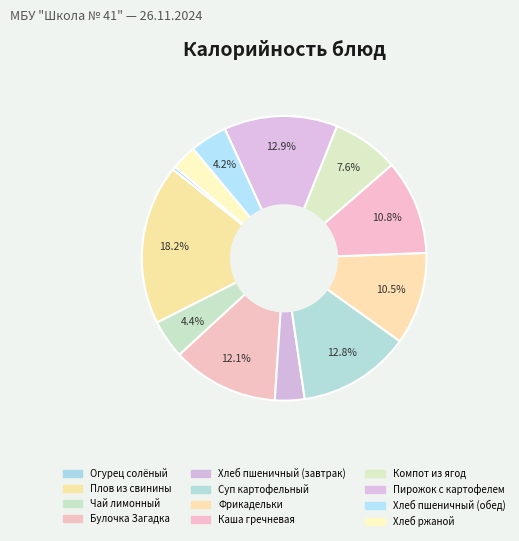

Count the number of slices in the pie.

12